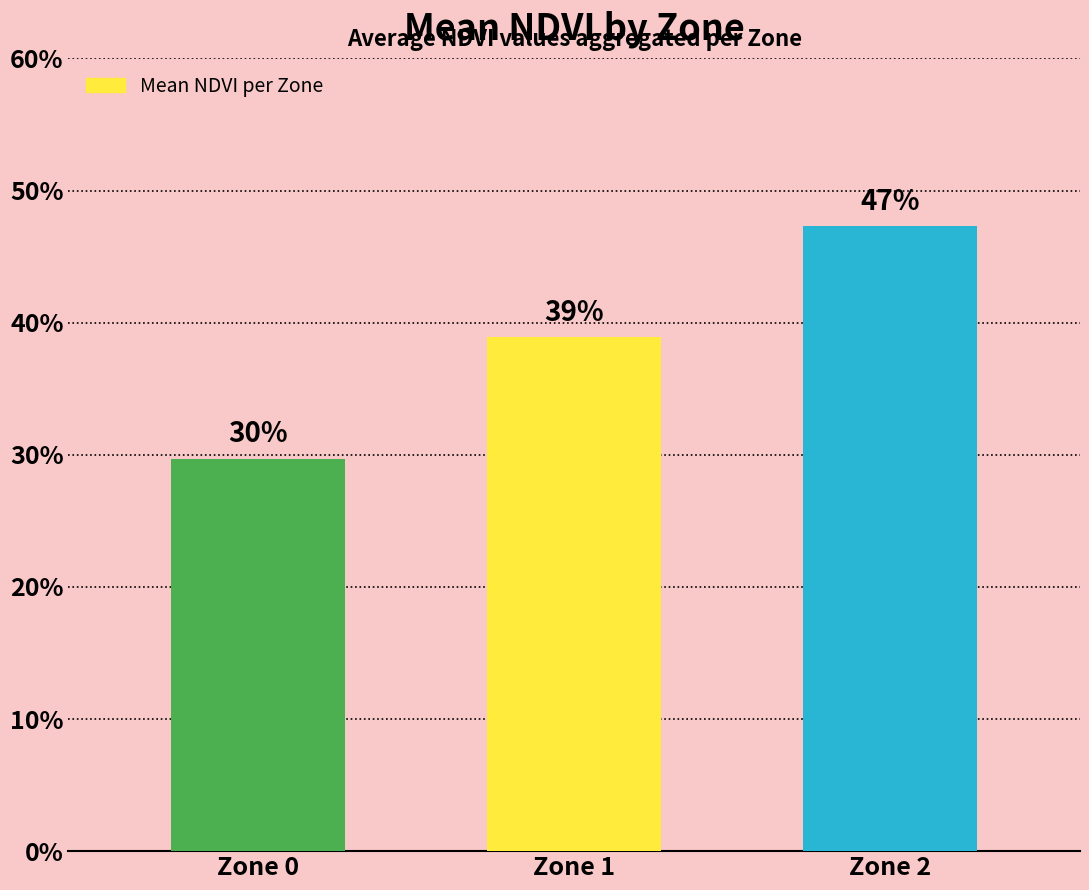

How many values are between 0 and 1?

3